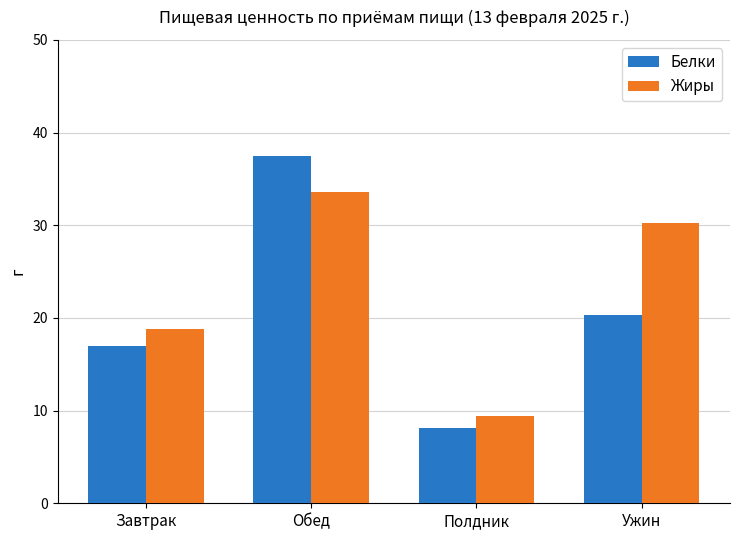

What is the total value across all series at Полдник?

17.5